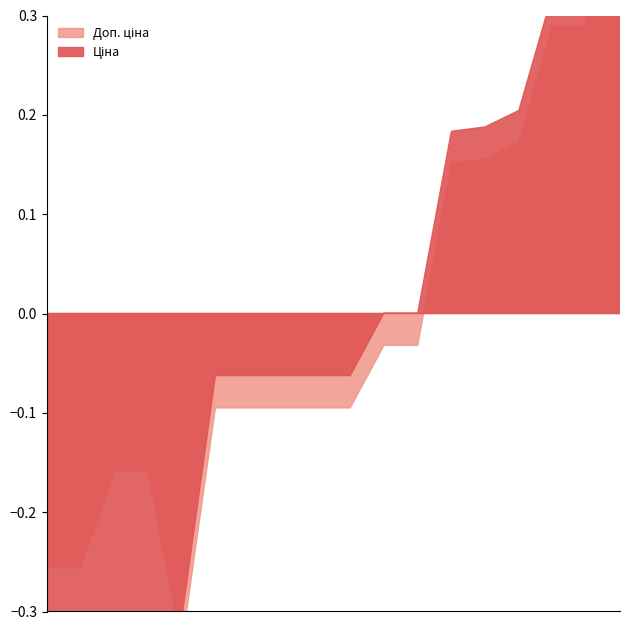

Which category has the highest value in the Доп. ціна series?

285662232